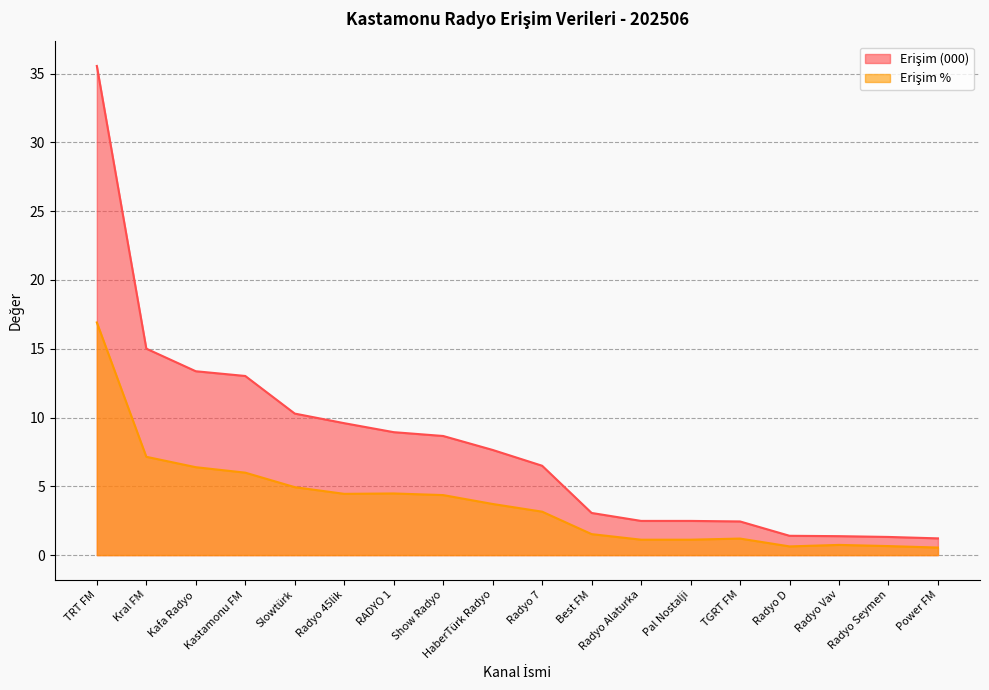

Rank the series by their average value, from highest to lowest.

Erişim (000), Erişim %